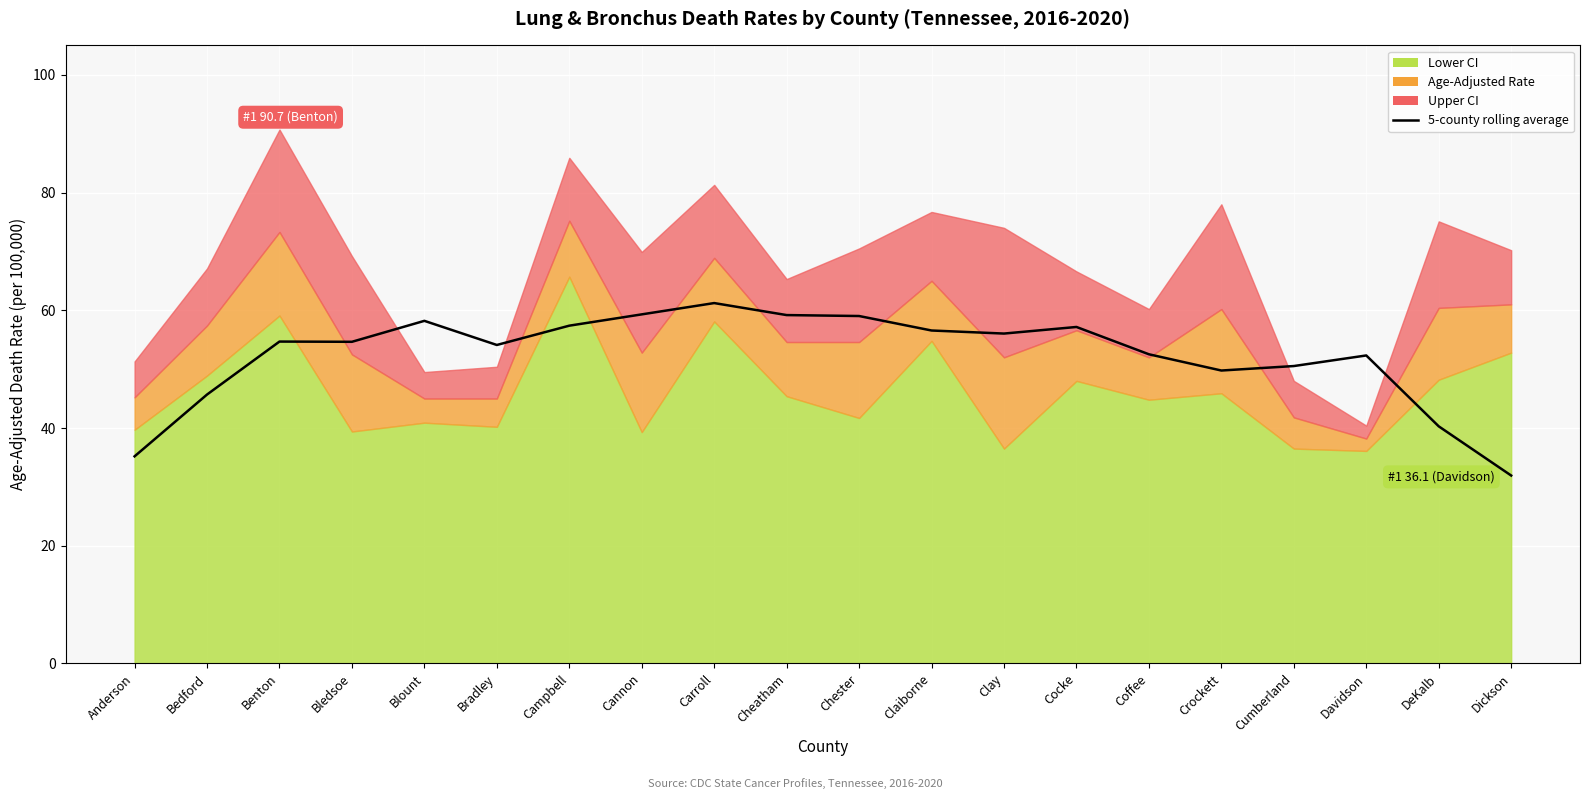

At which category does the chart reach its minimum across all series?

Dickson